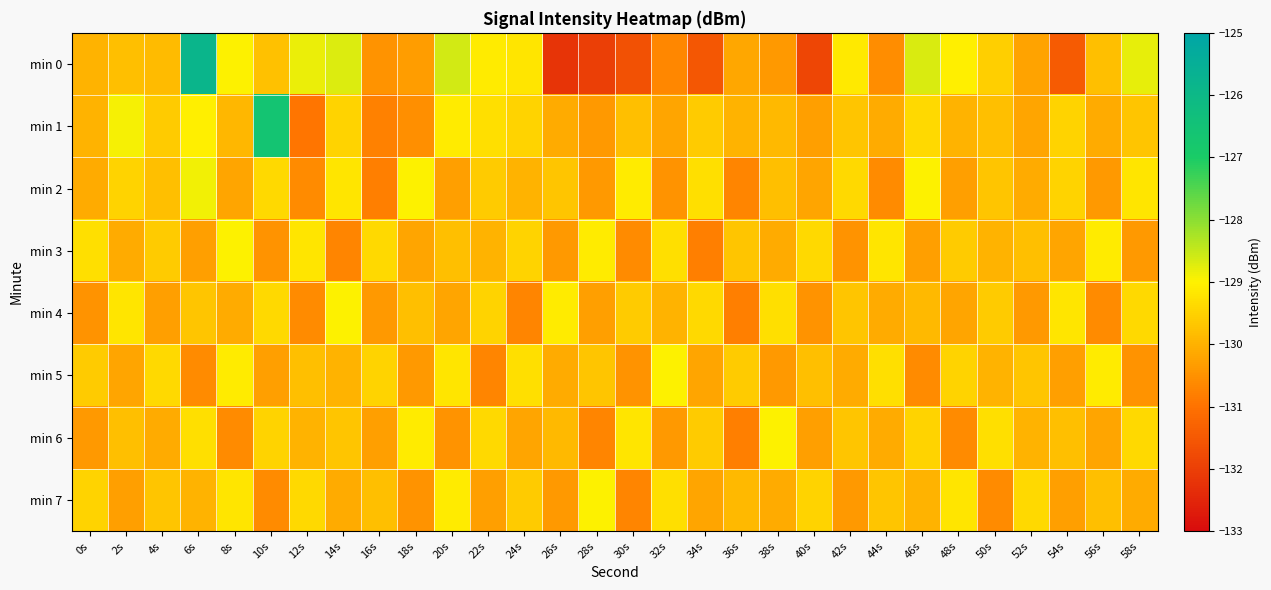

At 6s, list the series in order from largest to smallest.

min 0, min 2, min 1, min 6, min 4, min 7, min 3, min 5